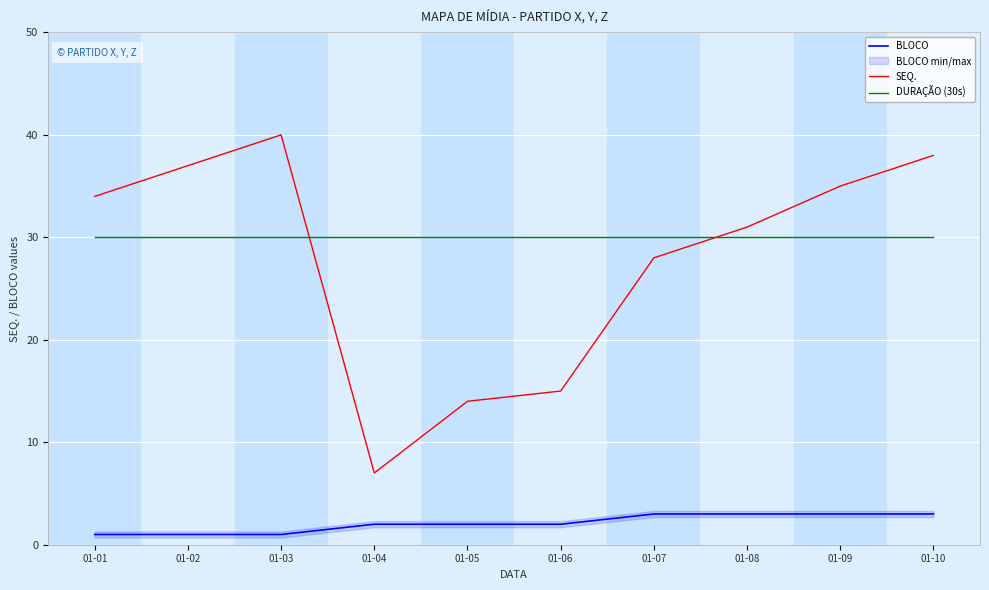

Is it true that BLOCO equals 3 at 01-06?

False